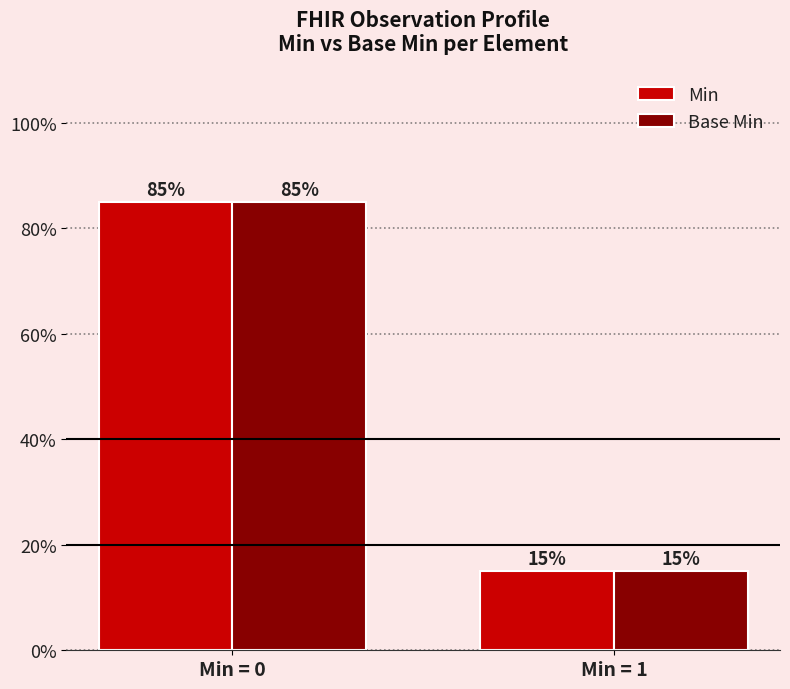

What is the value of the Min bar at the 2nd from the left?

15